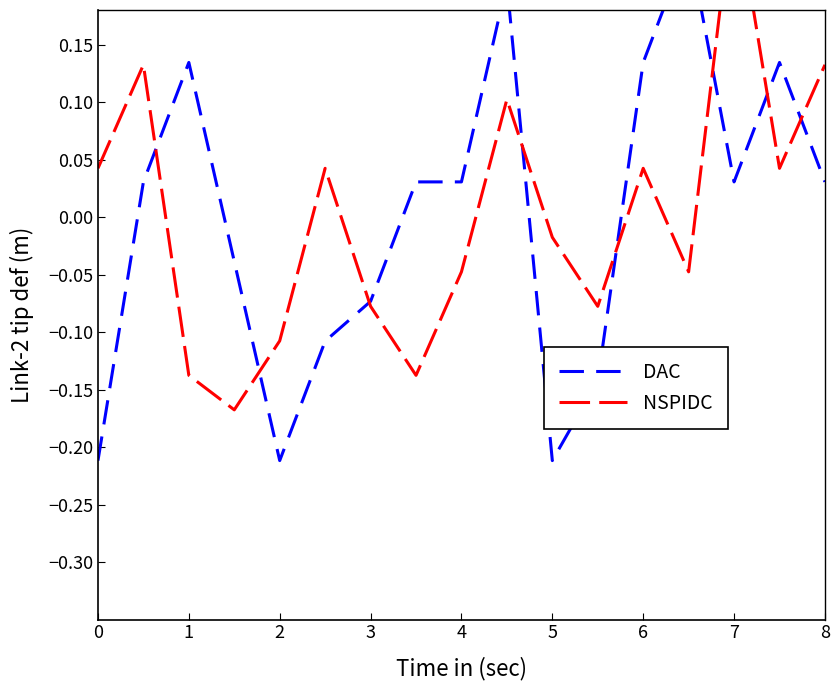

At which category is the sum across all series the highest?

7